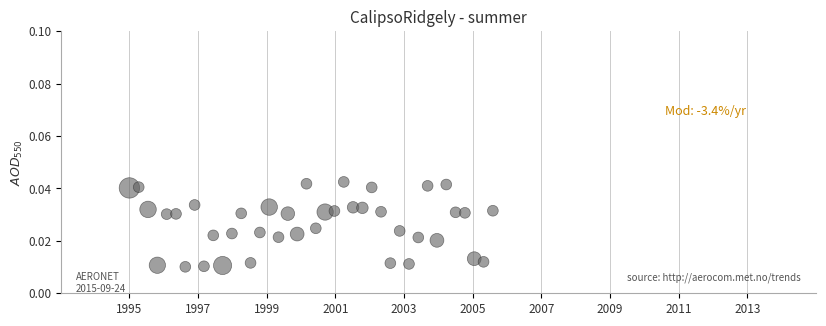

What is the range of X values (max minus min)?

10.6